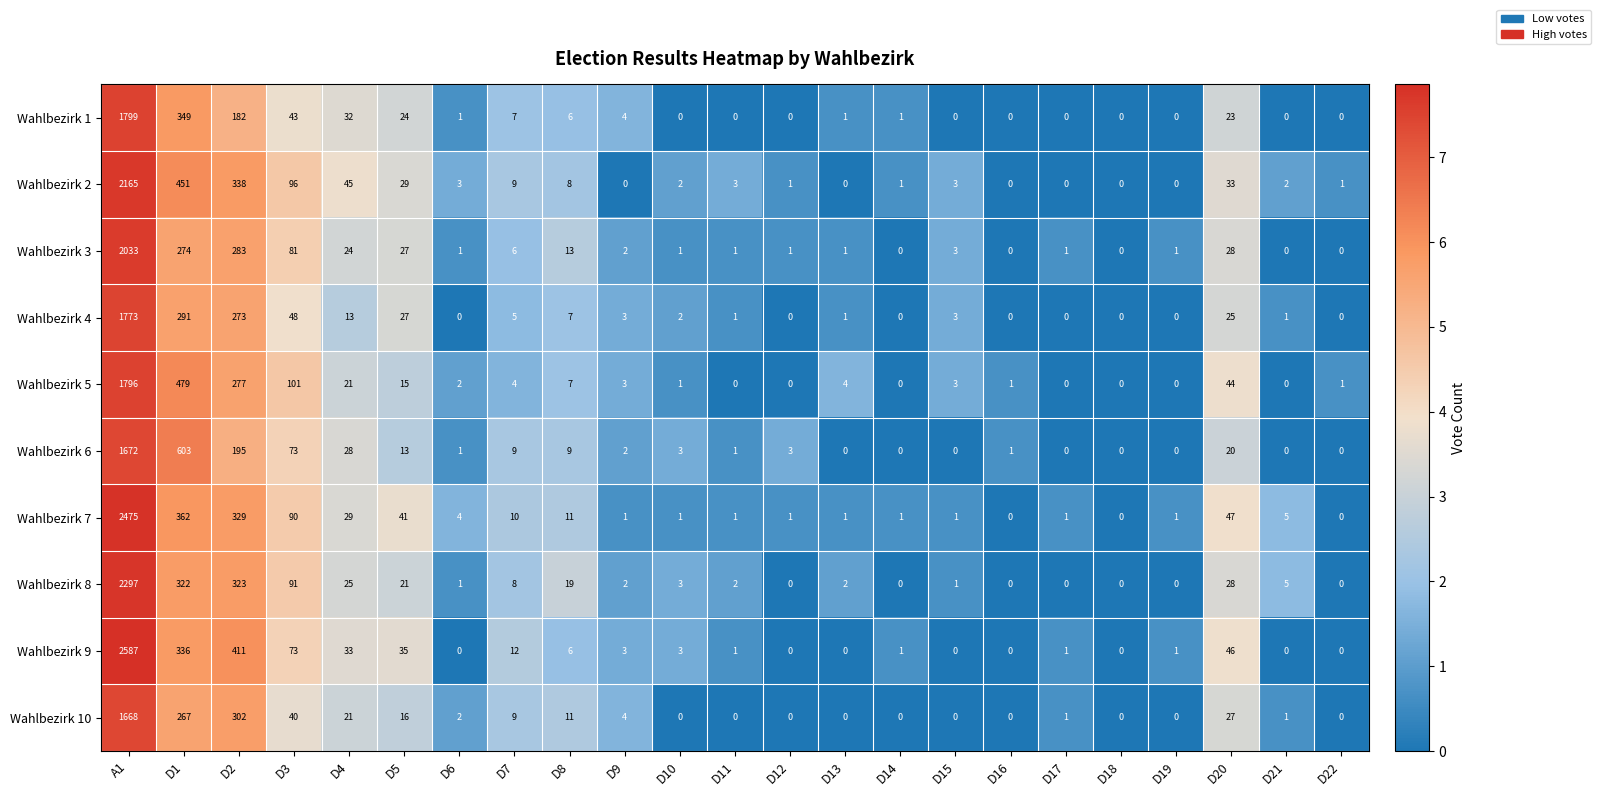

What is the maximum value shown in the chart?

2587